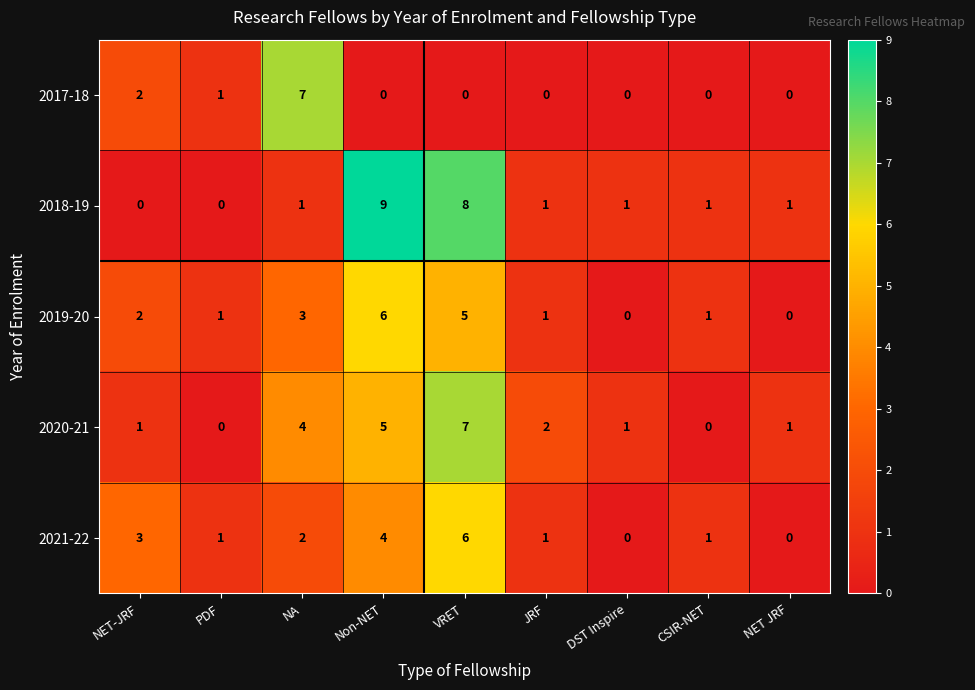

How many data points does each series have?

9